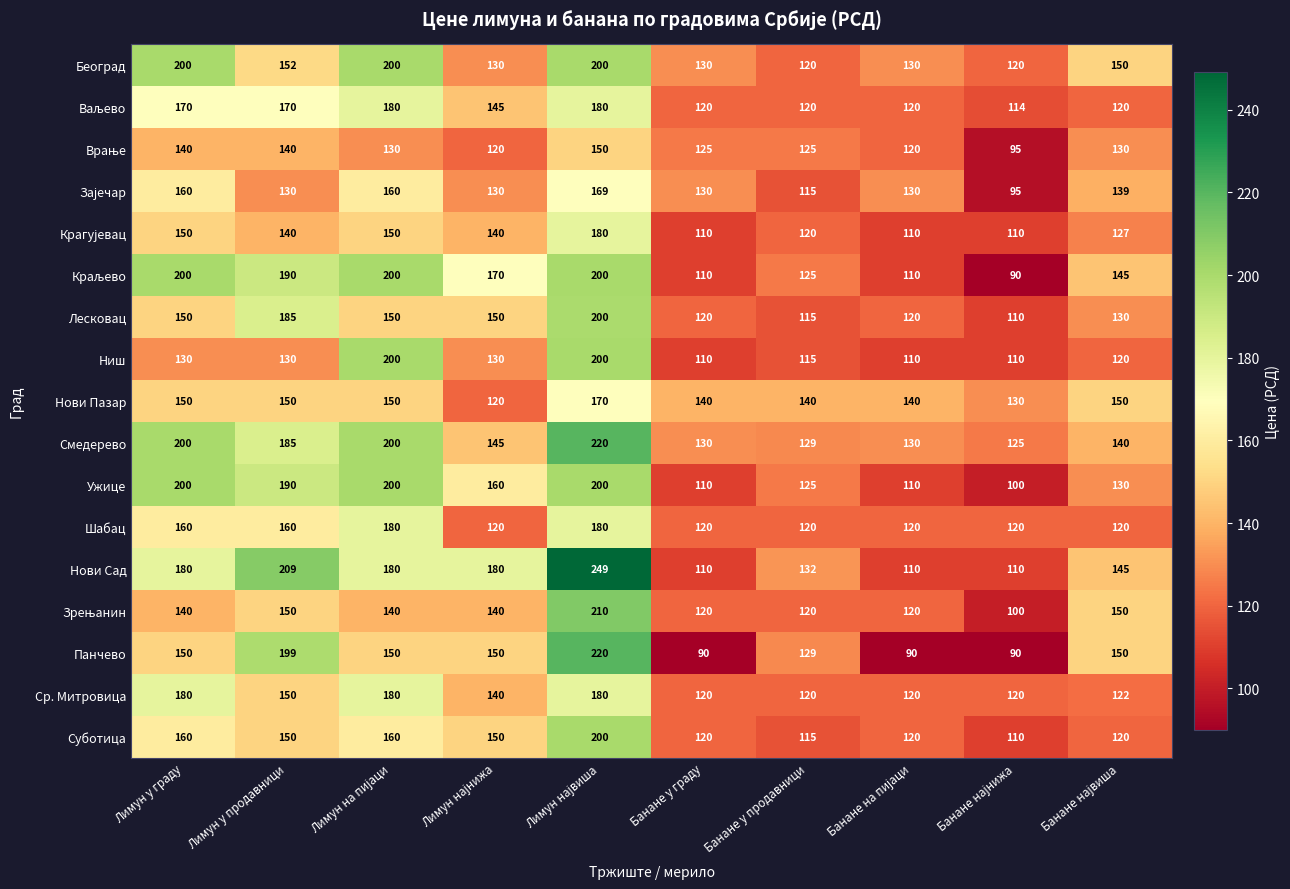

Which series has the largest range (max minus min)?

Нови Сад